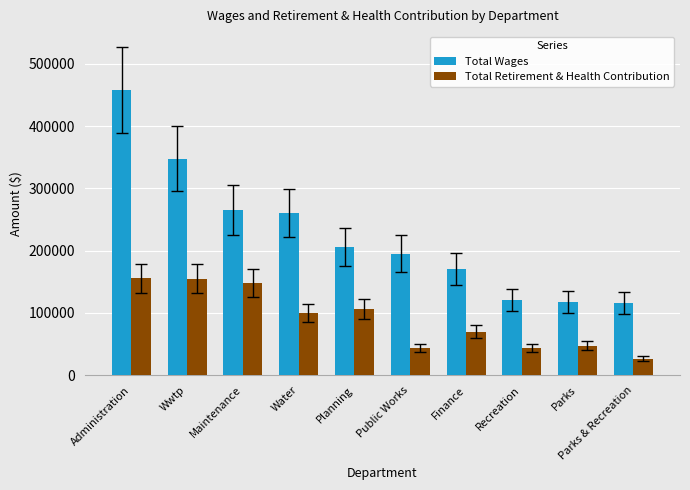

What position from the right is Public Works?

5